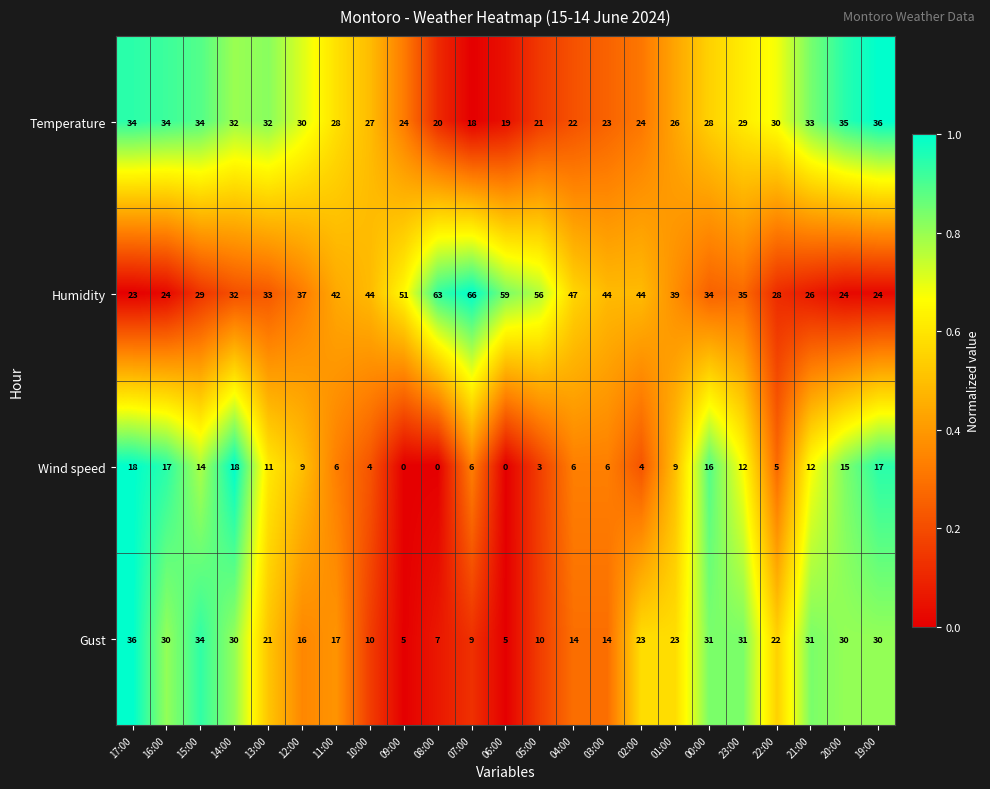

At how many categories does at least one series exceed 0?

23